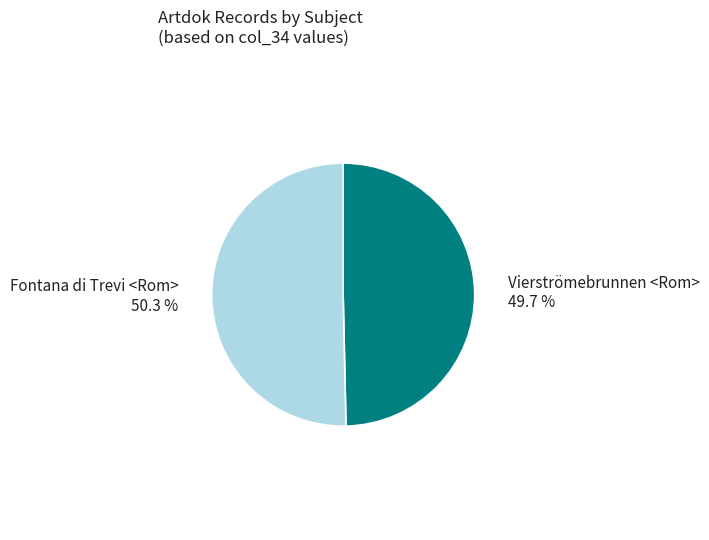

To the nearest percent, what is the combined percentage of Vierströmebrunnen <Rom> and Fontana di Trevi <Rom>?

100%